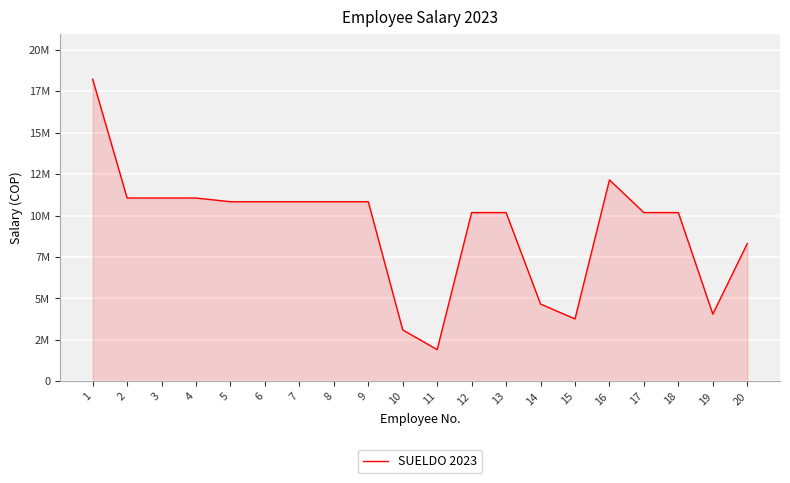

Is this an area chart (filled region under the line)?

Yes